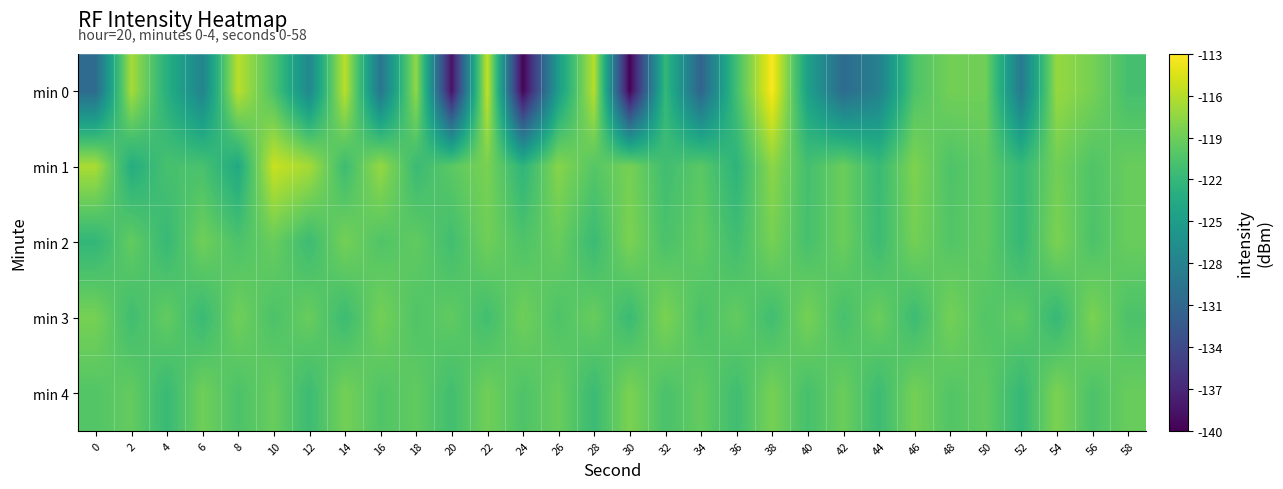

At 50, list the series in order from largest to smallest.

min 0, min 1, min 2, min 4, min 3